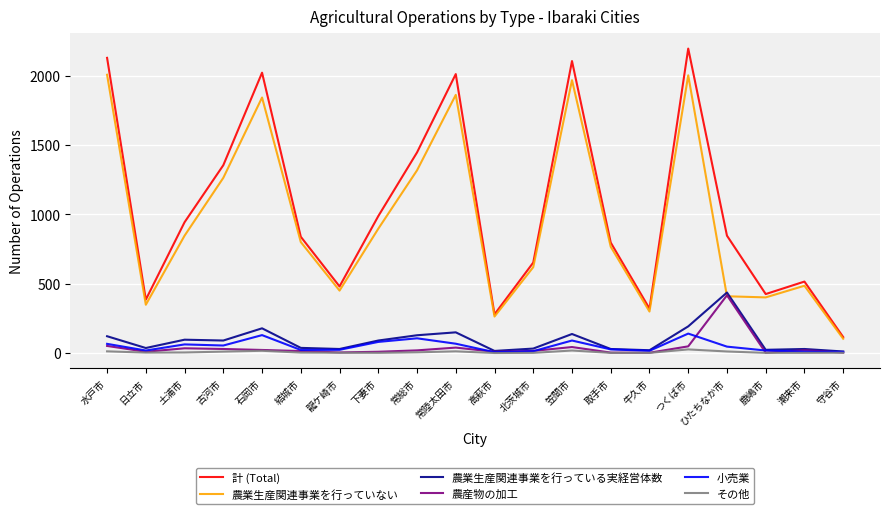

True or false: 農産物の加工 and 計 (Total) intersect in this chart.

False